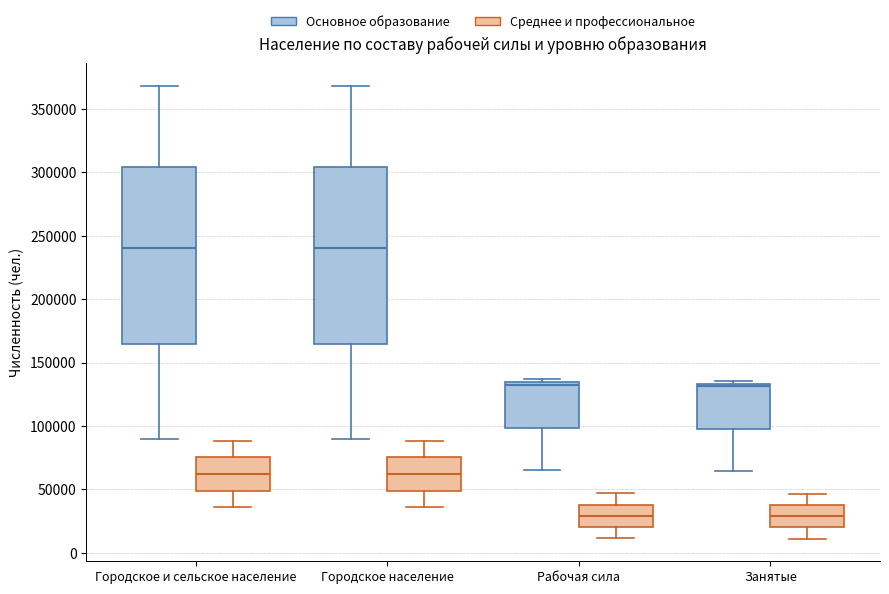

Reading left to right, transcribe this box plot: for each box, give where its median line is, the range the box spans, and where its two whiskers end, as read against the y-axis. The values are not printed on the chart, so give them approximately, as read against the axis.

Городское и сельское население (Основное образование): median 240000, box 165000 to 305000, whiskers 90000 to 370000
Городское и сельское население (Среднее и профессиональное): median 60000, box 50000 to 75000, whiskers 35000 to 90000
Городское население (Основное образование): median 240000, box 165000 to 305000, whiskers 90000 to 370000
Городское население (Среднее и профессиональное): median 60000, box 50000 to 75000, whiskers 35000 to 90000
Рабочая сила (Основное образование): median 135000 (just below the box's upper edge), box 100000 to 135000, whiskers 65000 to 135000 (just above the box's upper edge)
Рабочая сила (Среднее и профессиональное): median 30000, box 20000 to 40000, whiskers 10000 to 45000
Занятые (Основное образование): median 130000, box 100000 to 135000, whiskers 65000 to 135000 (just above the box's upper edge)
Занятые (Среднее и профессиональное): median 30000, box 20000 to 40000, whiskers 10000 to 45000